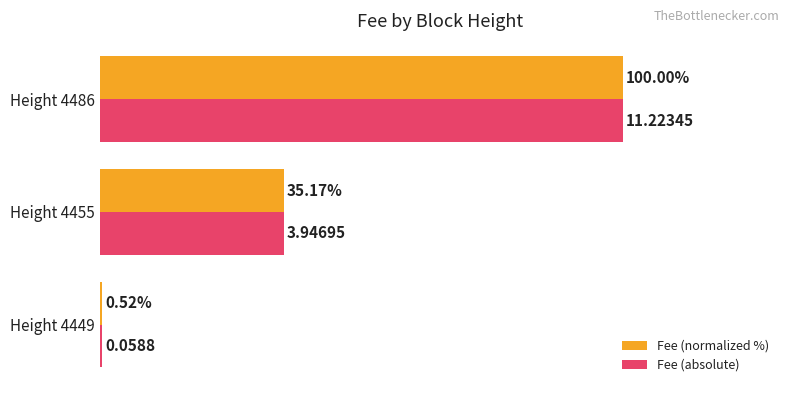

Is the value of Fee (absolute) at Height 4455 greater than the value of Fee (normalized %) at Height 4486?

No